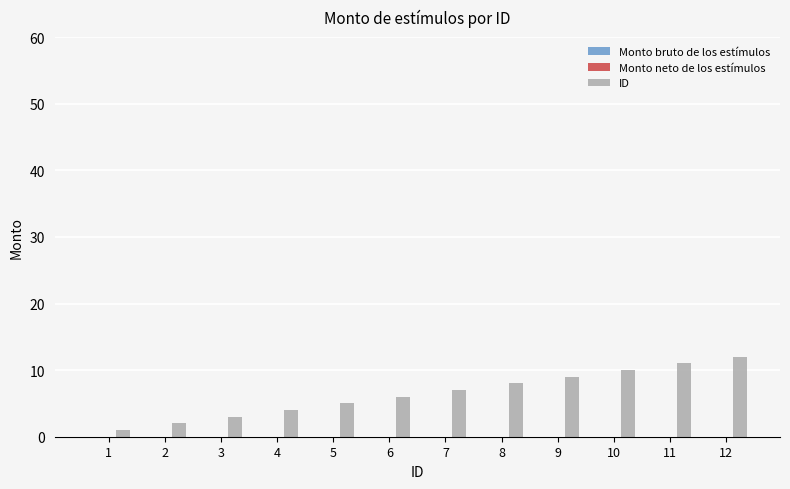

True or false: the data shows 17 at 12.

False